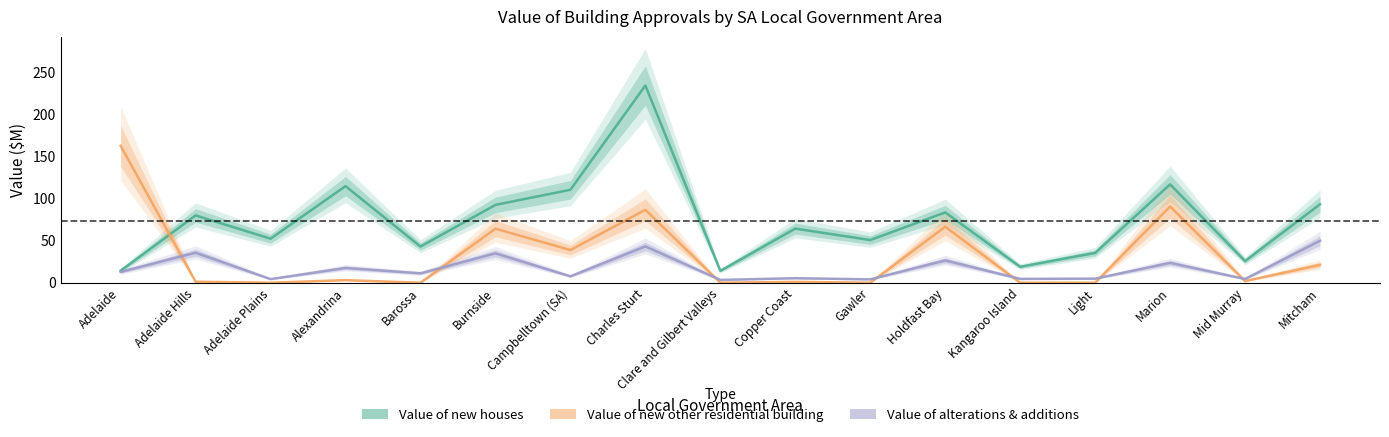

Reading right to left, extract all data points from this chart.

Value of new houses: 93.1	25.7	116.6	35.3	18.9	83.4	50.6	64.2	14.1	233.9	110.2	92.3	42.9	114.5	52.2	79.8	14.3
Value of new other residential building: 21.2	2.0	90.4	0.0	0.0	66.5	0.0	1.0	0.0	86.5	38.8	64.1	0.0	3.1	0.0	1.2	162.4
Value of alterations & additions: 49.8	4.5	23.6	4.9	4.6	26.5	4.0	5.4	3.4	43.1	7.6	34.9	11.2	17.6	4.3	35.6	12.8